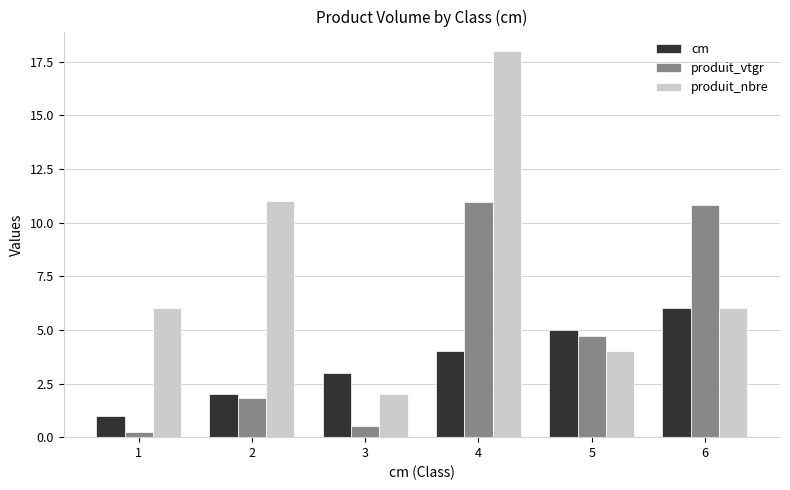

Rank the series at 3 from highest to lowest value.

cm, produit_nbre, produit_vtgr